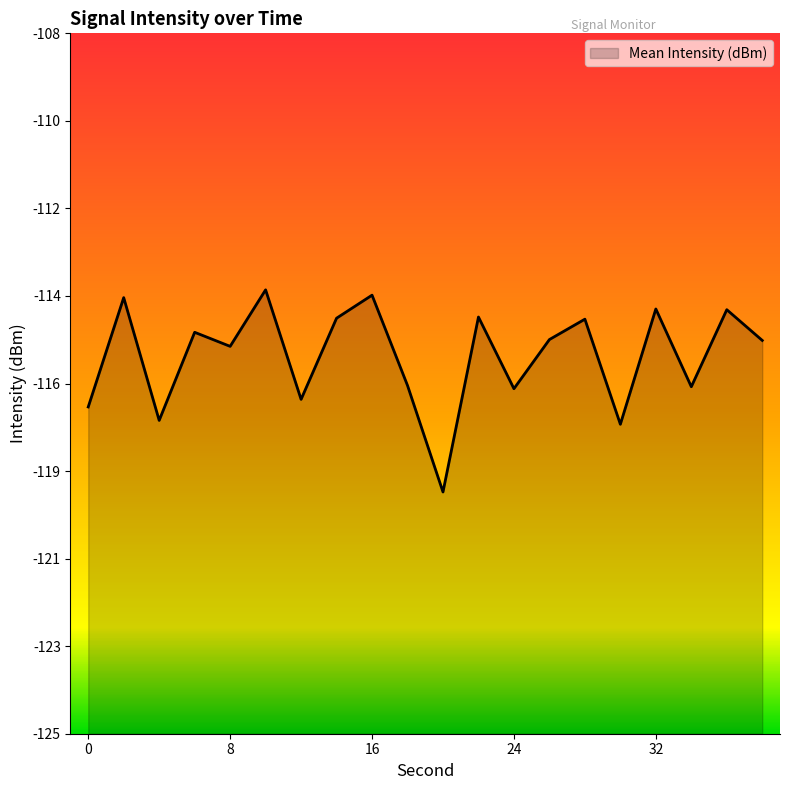

Which has a higher value, 16 or 30?

16